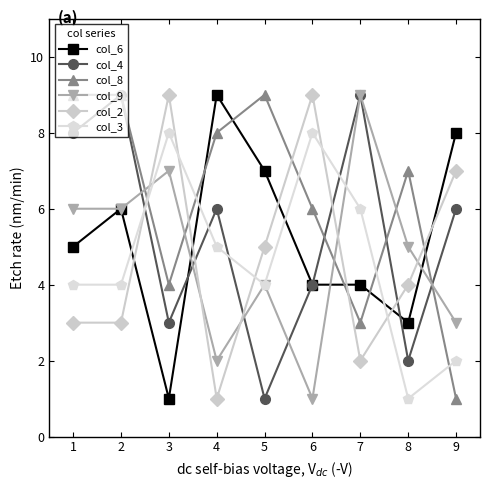

True or false: col_2 has a value of 7 at 9.

True